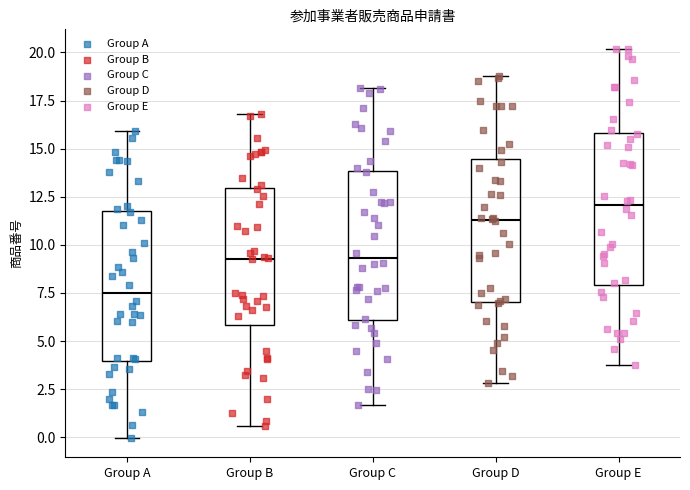

Where does the lower whisker of the box for Group E end on the y-axis? The values are not printed on the chart, so give them approximately, as read against the axis.

4.0